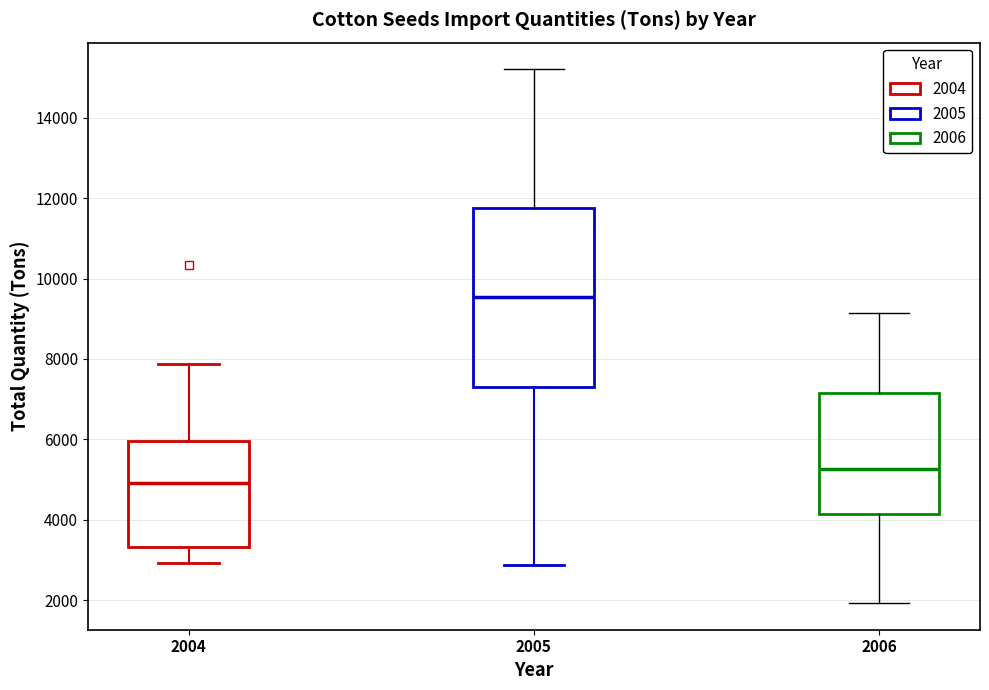

Reading left to right, transcribe this box plot: for each box, give where its median line is, the range the box spans, and where its two whiskers end, as read against the y-axis. The values are not printed on the chart, so give them approximately, as read against the axis.

2004: median 5000, box 3400 to 6000, whiskers 3000 to 7800
2005: median 9600, box 7400 to 11800, whiskers 2800 to 15200
2006: median 5200, box 4200 to 7200, whiskers 2000 to 9200